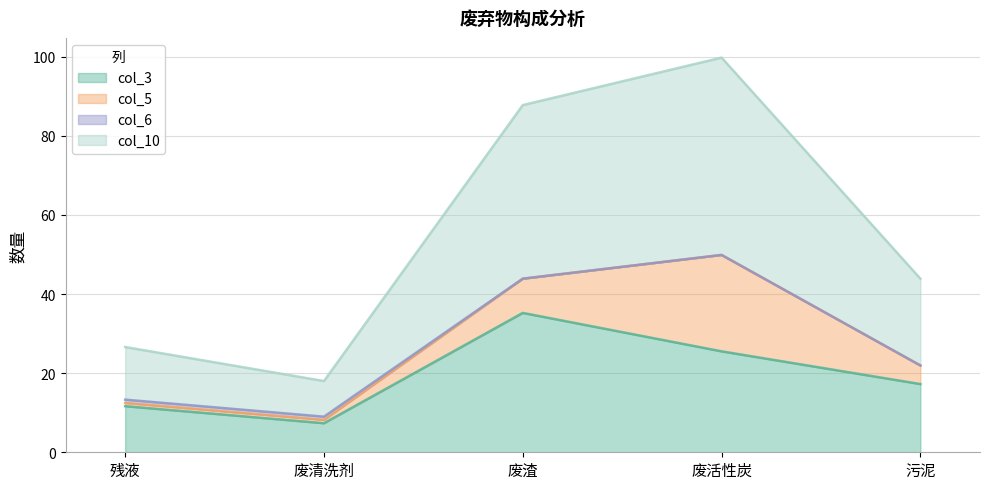

What is the minimum value shown in the chart?

7.3